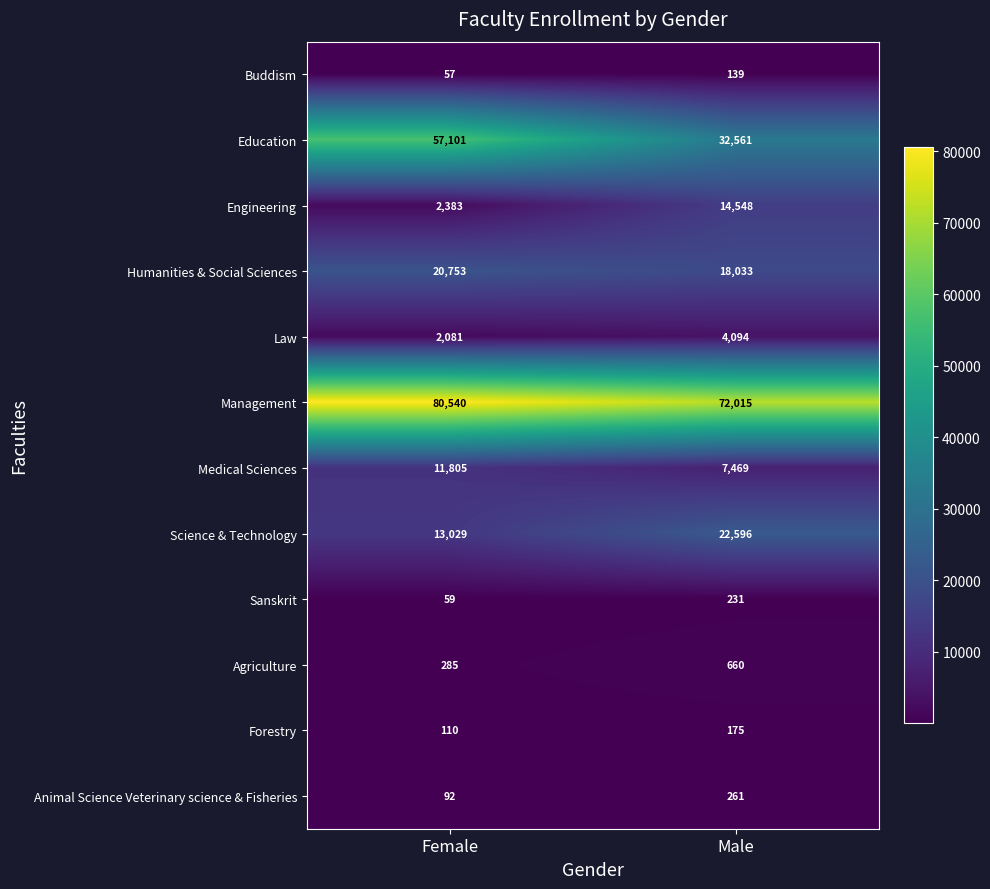

What is the difference between the highest and lowest values at Female?

80483